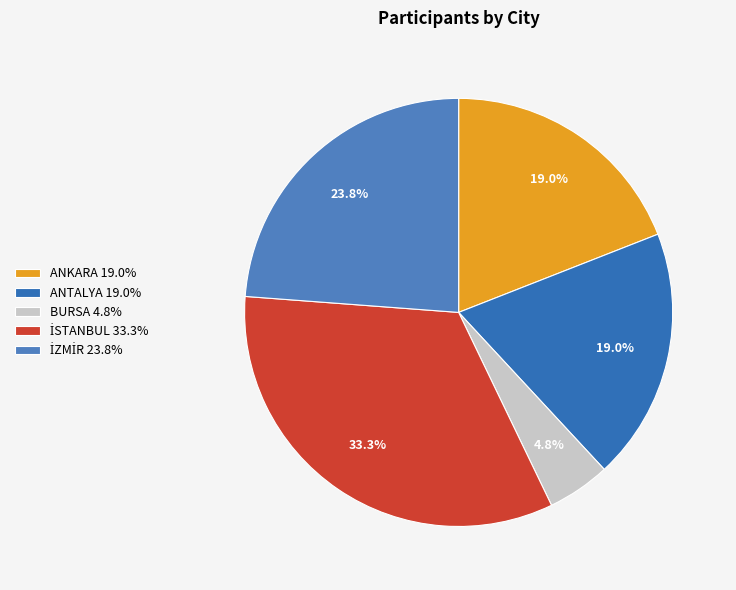

True or false: BURSA accounts for 5% of the total.

True